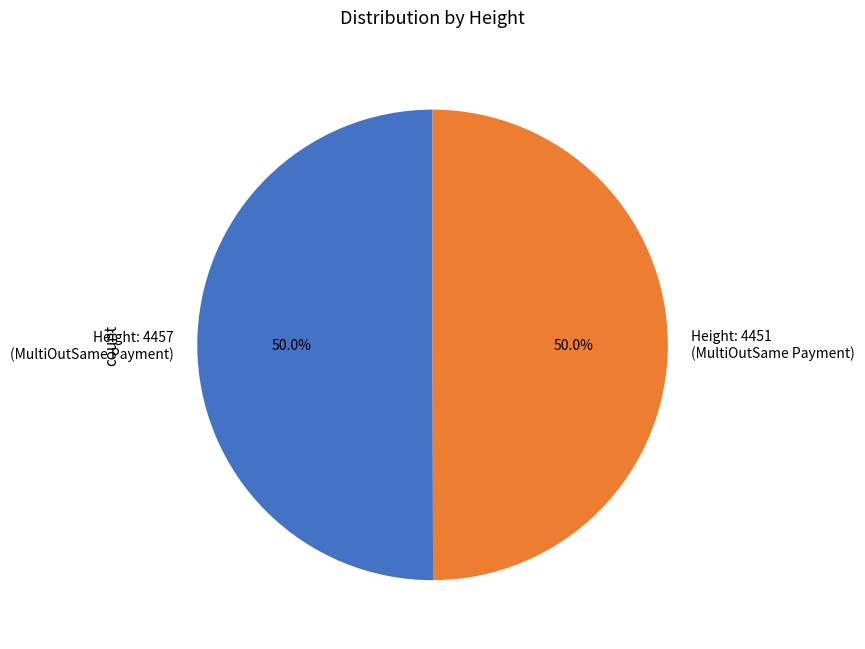

What is the ratio of the value at Height: 4451 (MultiOutSame Payment) to the value at Height: 4457 (MultiOutSame Payment)?

1.0